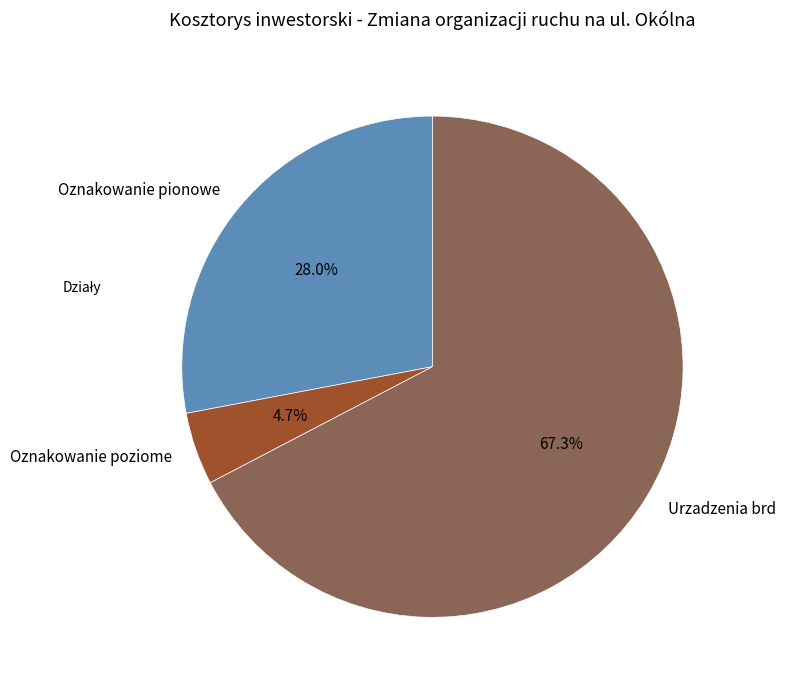

True or false: Oznakowanie poziome accounts for 5% of the total.

True